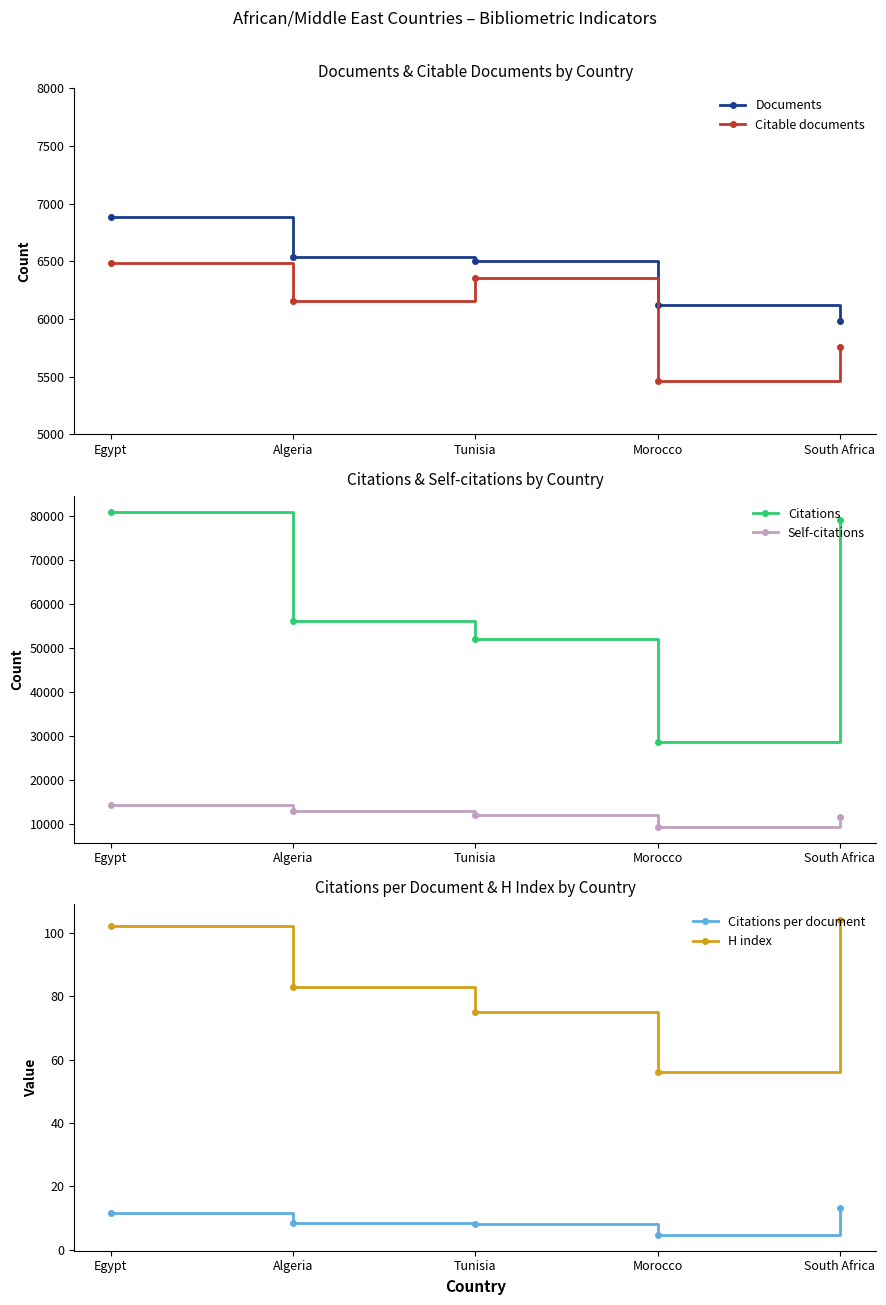

Where does the Citations series first go above 56165?

Egypt